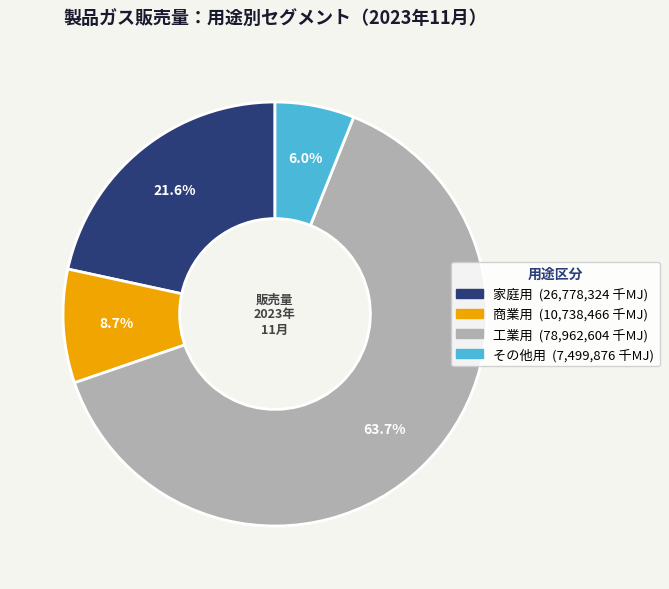

The 家庭用 slice represents 30% of the pie. True or false?

False